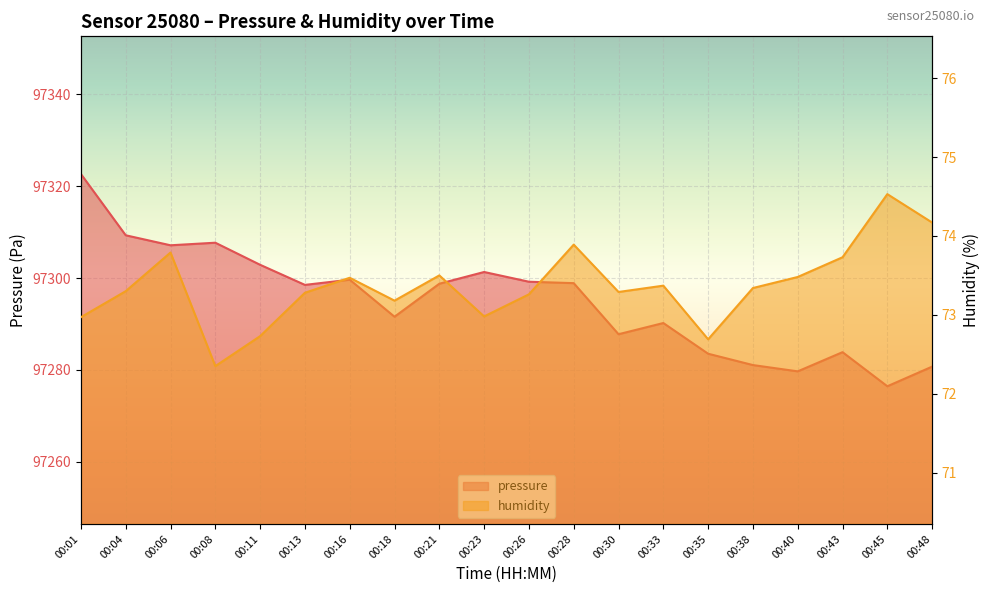

At how many categories does at least one series exceed 89319?

20